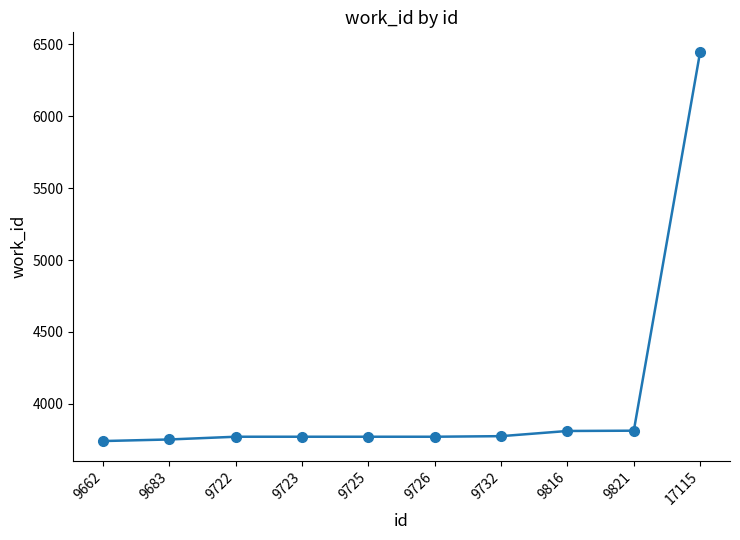

What is the maximum value shown in the chart?

6447